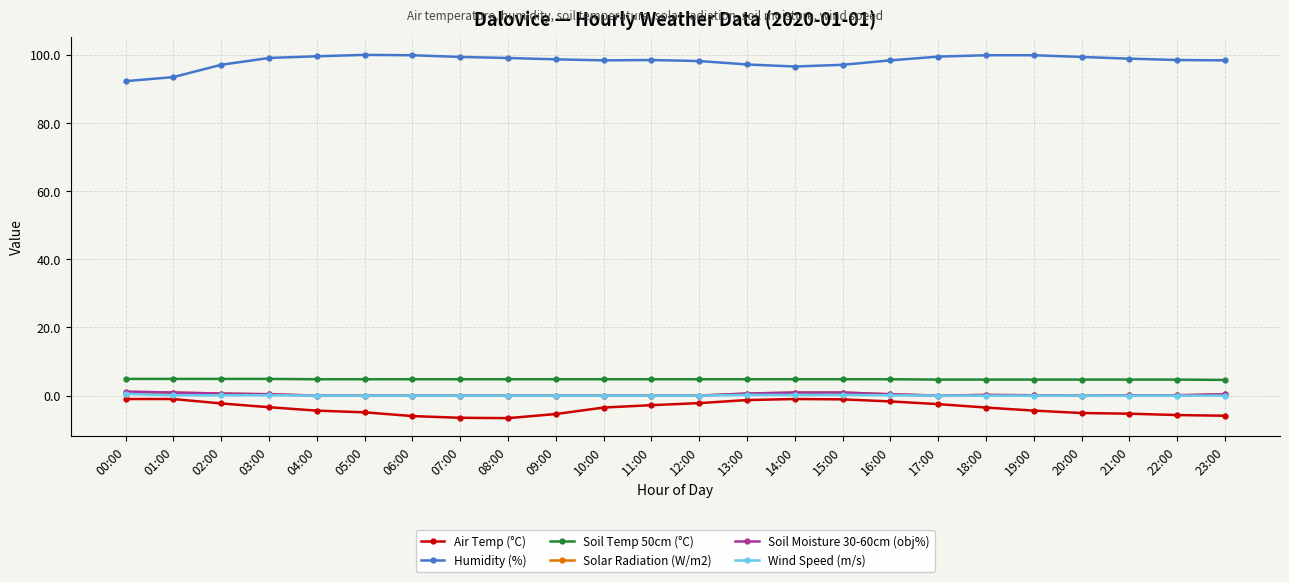

Is the value of Humidity (%) at 00:00 greater than the value of Soil Temp 50cm (°C) at 07:00?

Yes